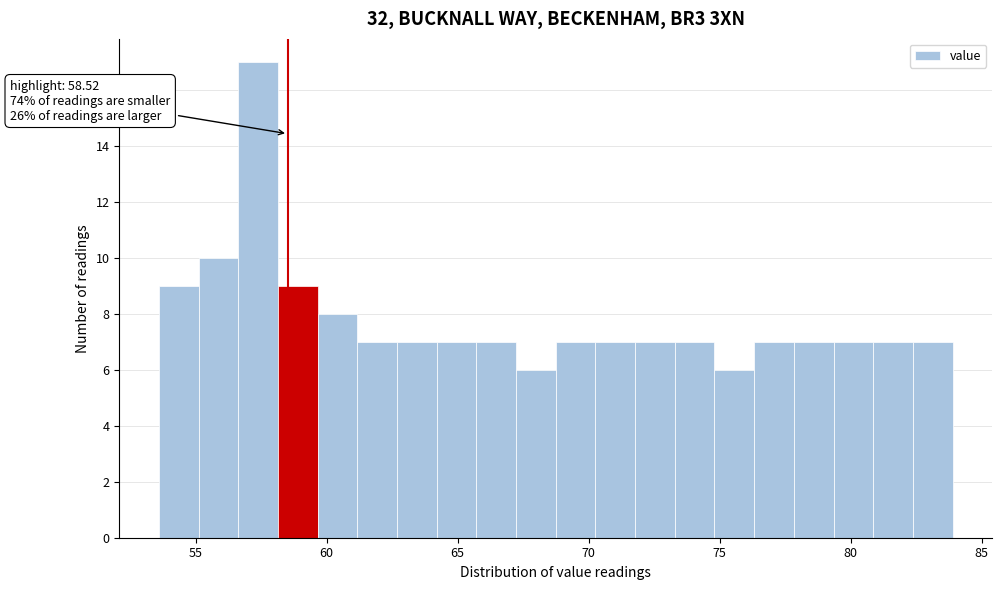

Around what value on the x-axis is the tallest bar? Give the approximate position of its centre, as read against the axis.

57.5